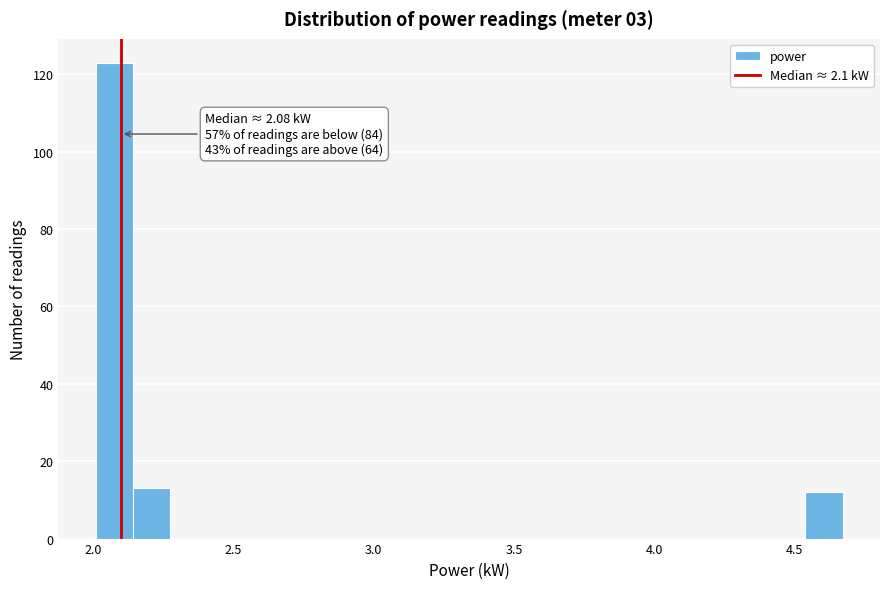

Around what value on the x-axis is the tallest bar? Give the approximate position of its centre, as read against the axis.

2.10